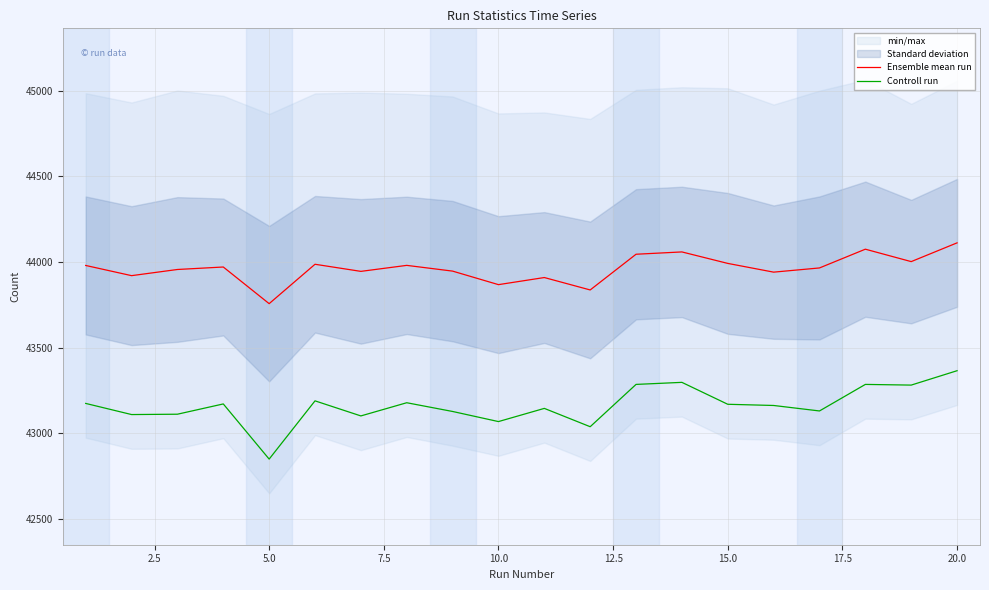

Is this an area chart (filled region under the line)?

No